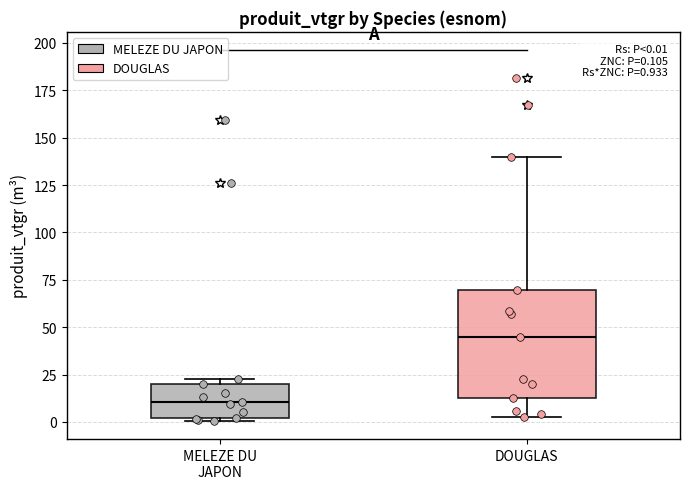

Which box's median line is the lowest?

MELEZE DU JAPON